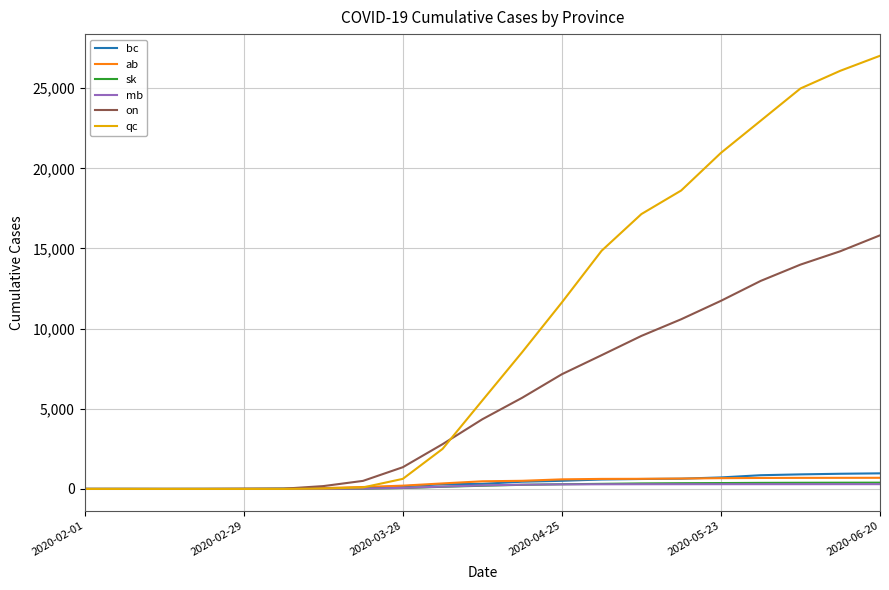

What are all the series names shown in the legend?

bc, ab, sk, mb, on, qc